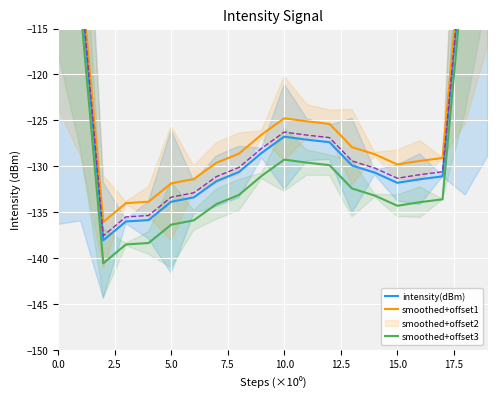

Does the chart display data point markers on the line(s)?

No